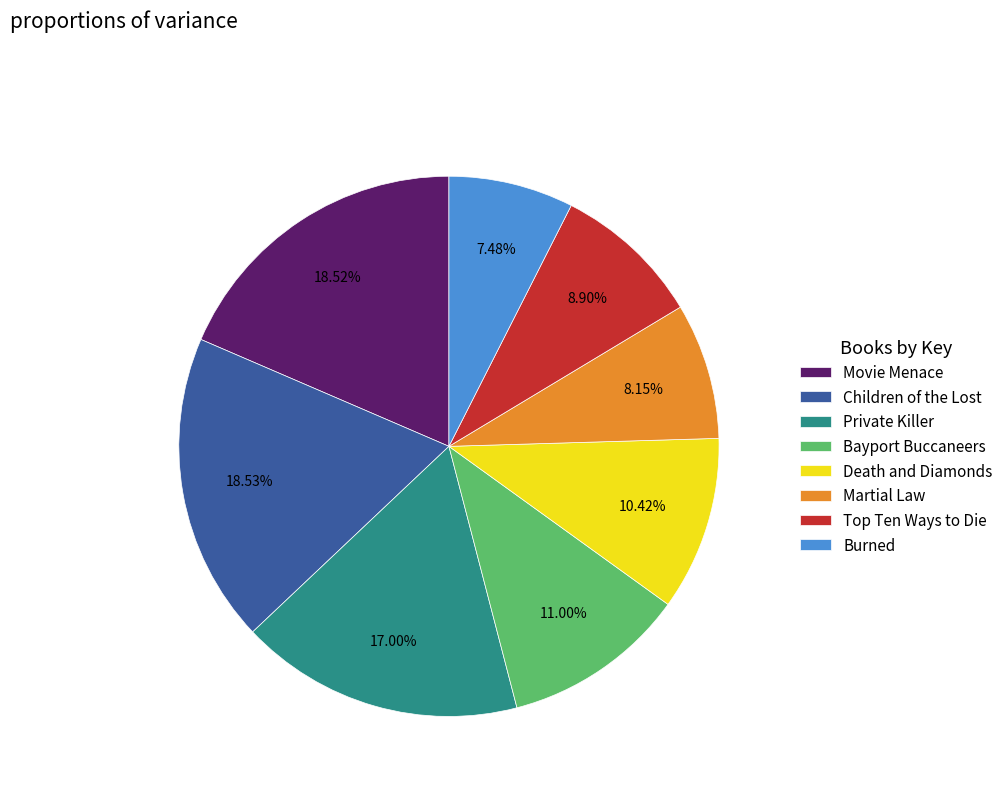

What is the smallest slice in the pie chart?

Burned